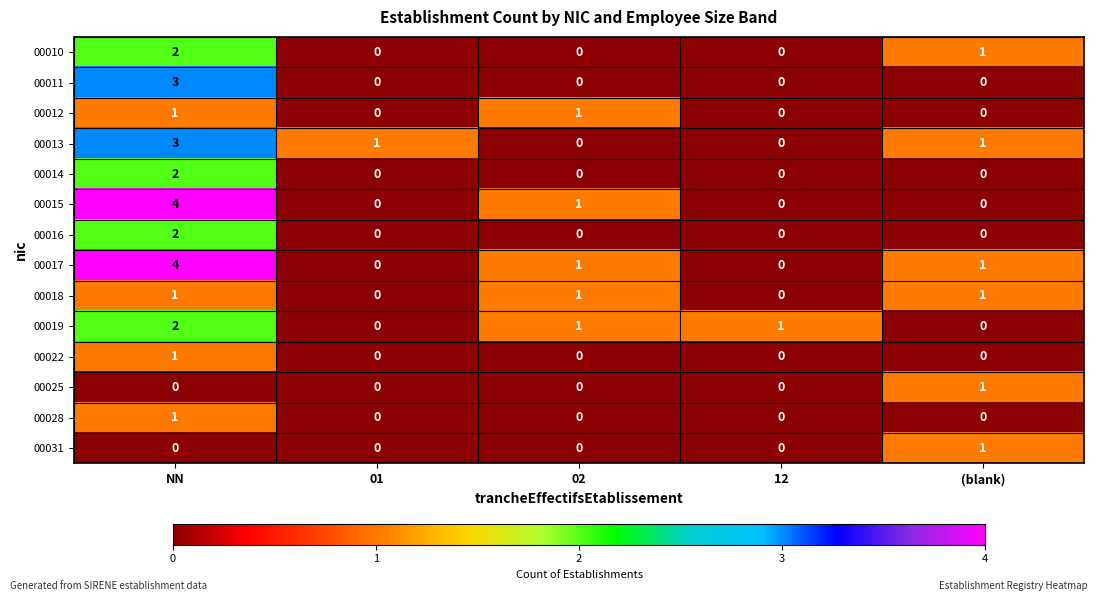

Which category has the highest value across all series?

NN